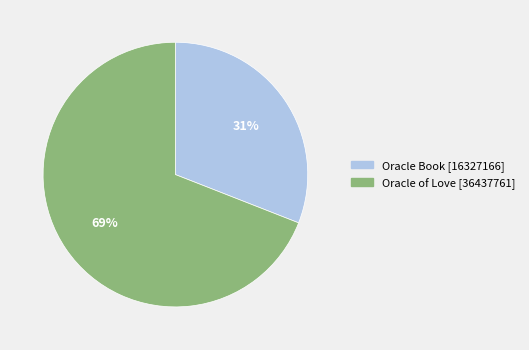

To the nearest percent, what is the average slice percentage?

50%